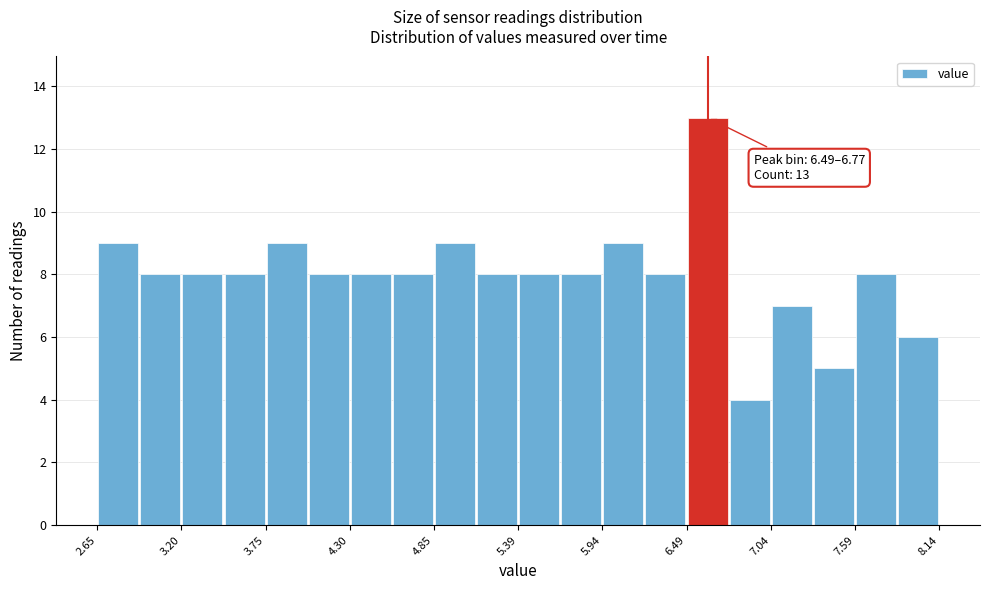

Read against the x-axis, roughly where is the centre of the tallest bar?

6.6